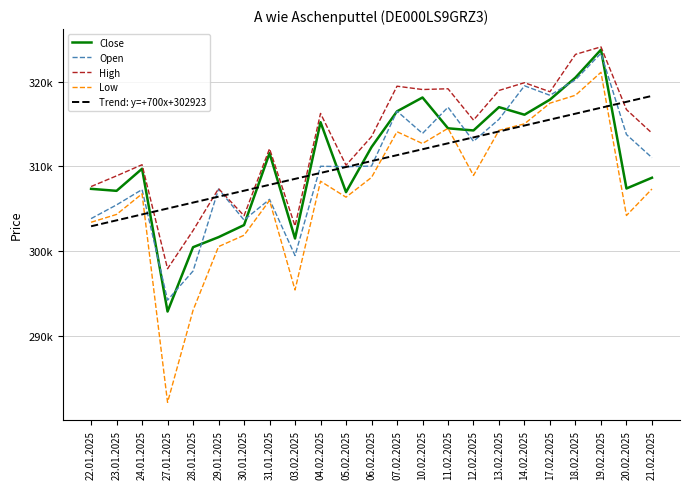

True or false: Close has more than 0 points higher than both neighbors.

True